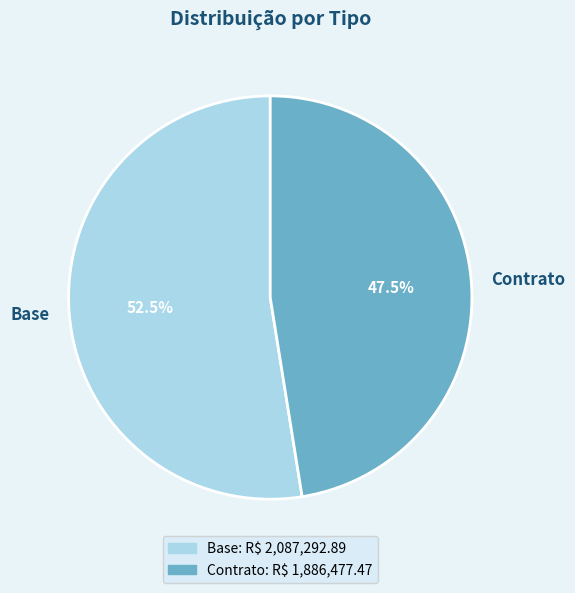

Rank the categories by value from highest to lowest.

Base, Contrato